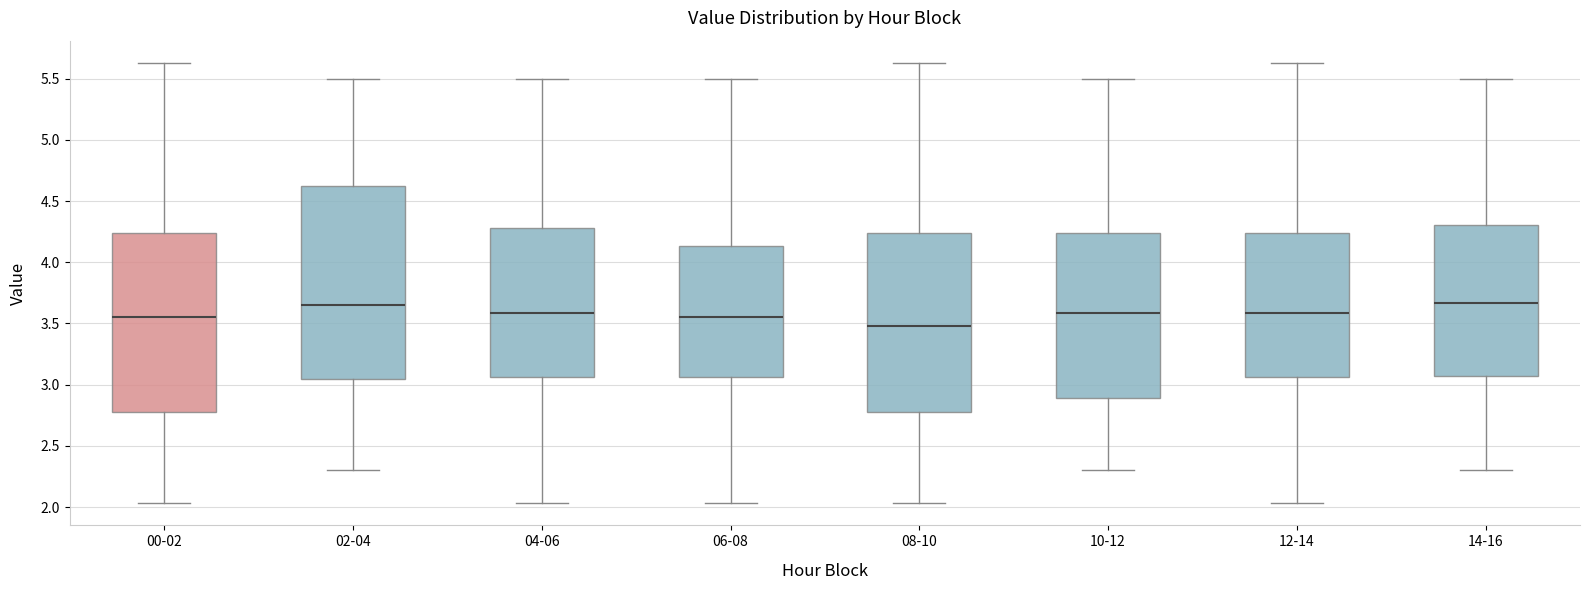

Which box's median line is the lowest?

08-10